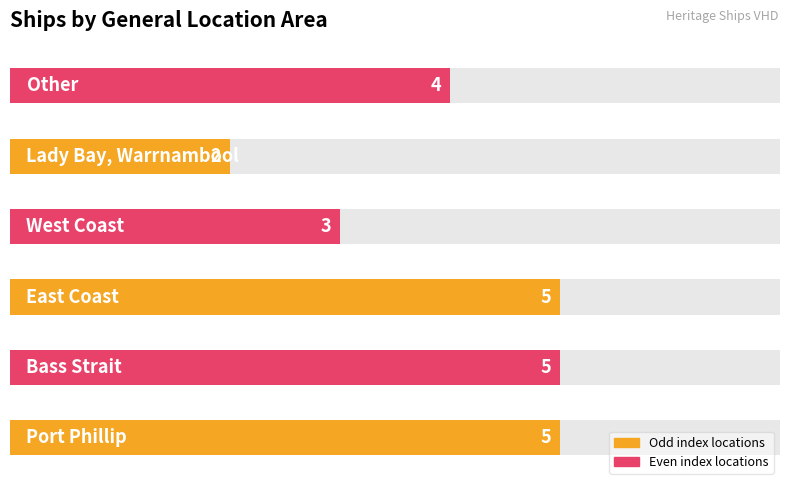

Rank the categories by value from lowest to highest.

4, 3, 5, 0, 1, 2